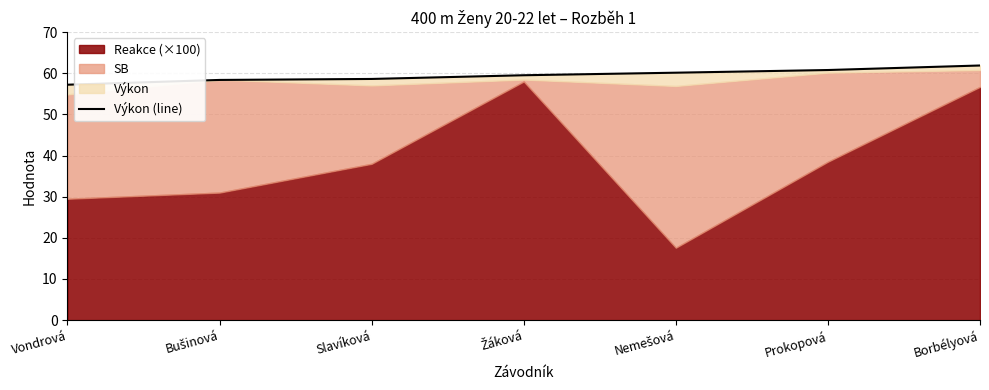

The chart shows a value of 102.8 at Borbélyová. True or false?

False